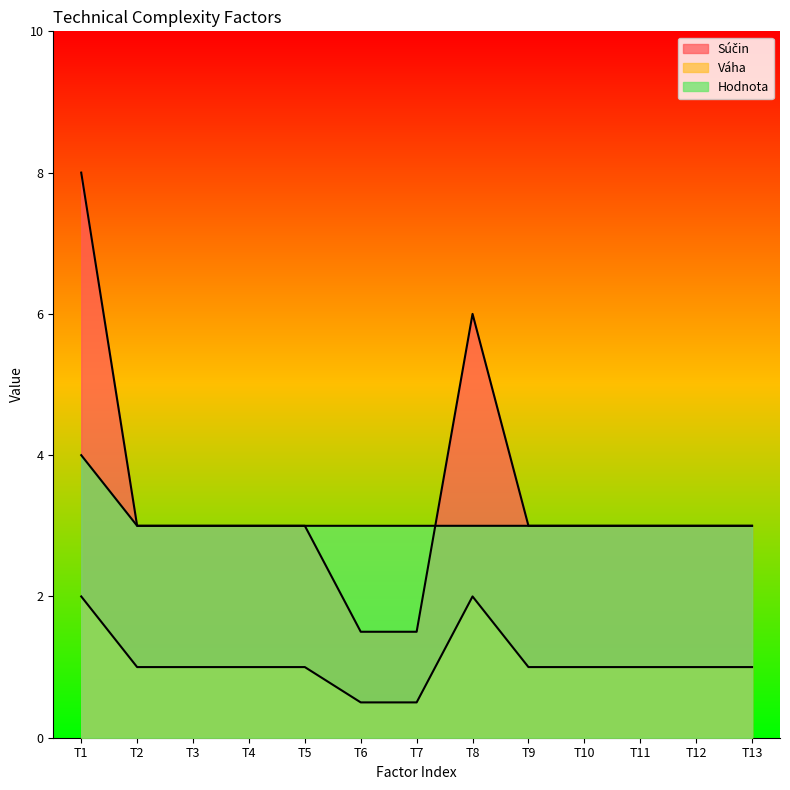

What is the approximate value of Hodnota at T11?

3.0